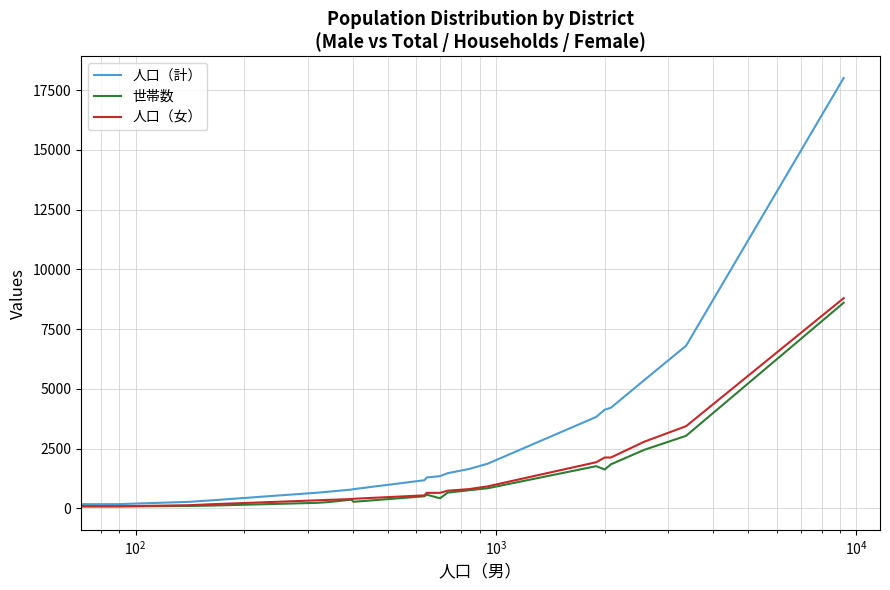

What is the difference between the second highest and second lowest values in the 人口（女） series?

3353